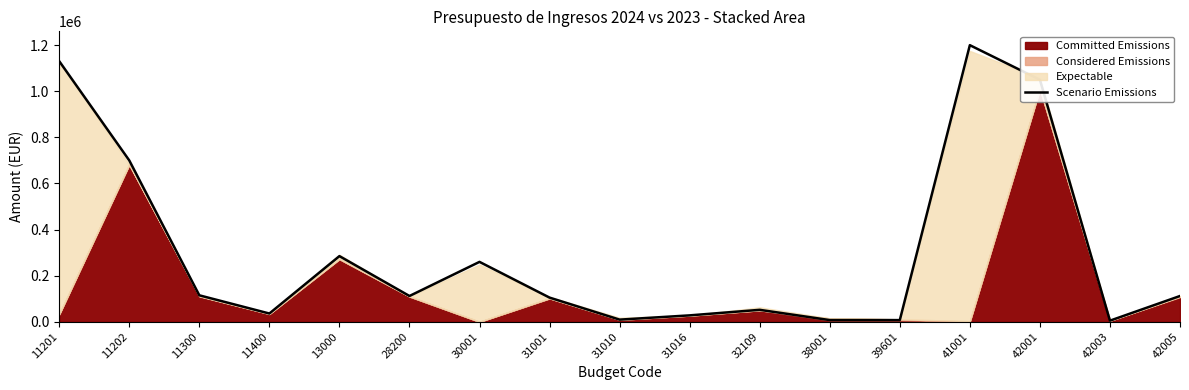

How many lines are shown in the chart?

1